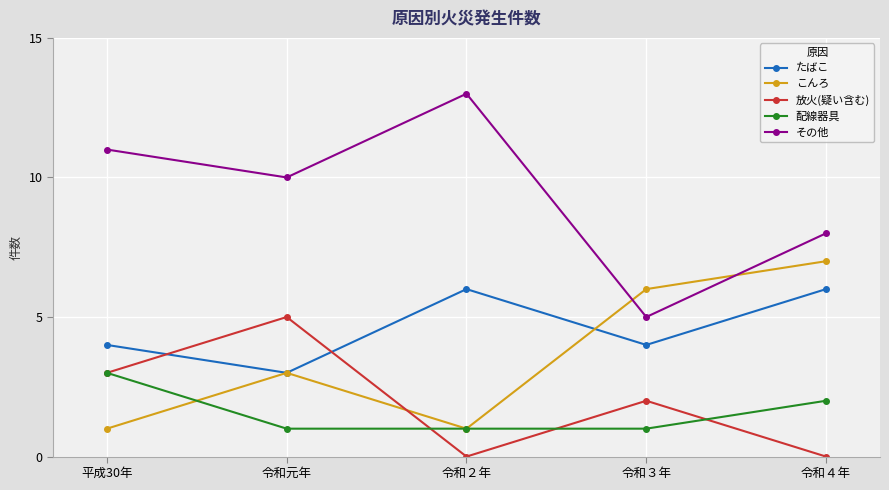

At which label is 配線器具 closest to 2?

令和４年